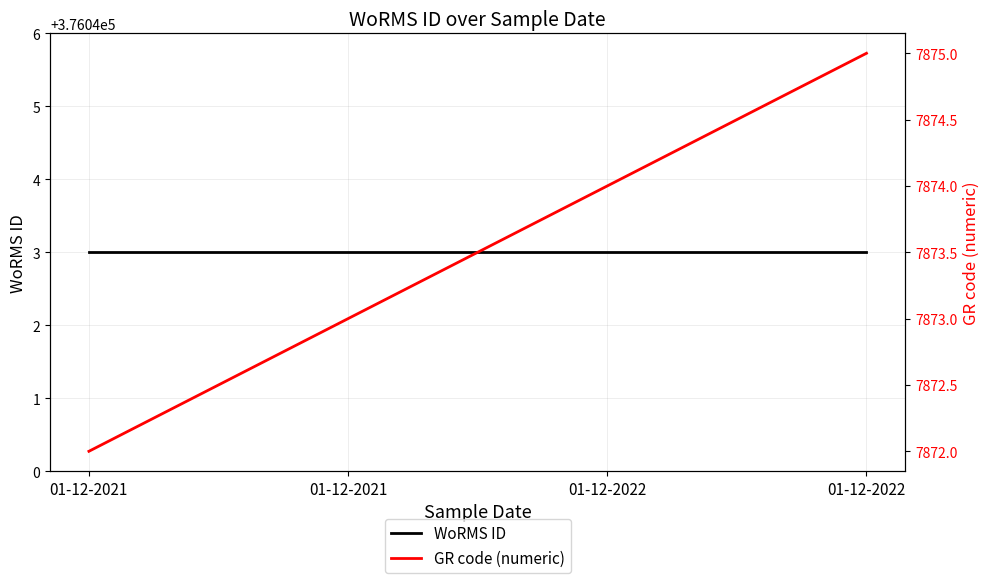

True or false: WoRMS ID and GR code (numeric) intersect in this chart.

False